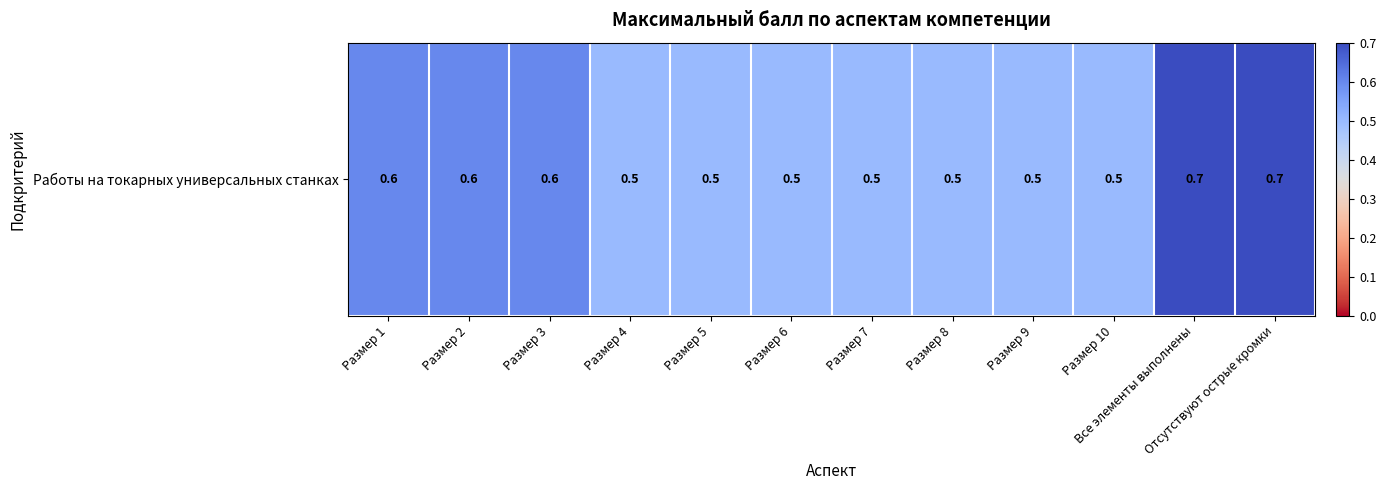

The value at Размер 9 is 0.7. True or false?

False